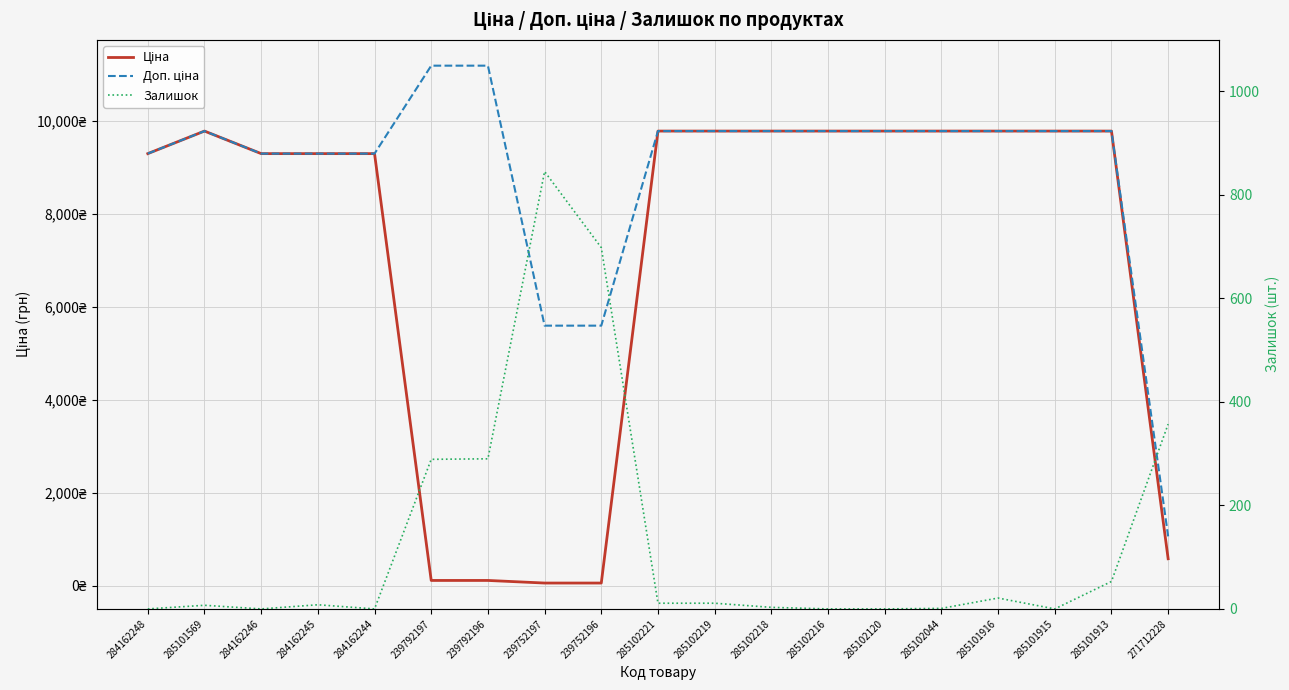

What is the label of the 7th point from the right?

285102216